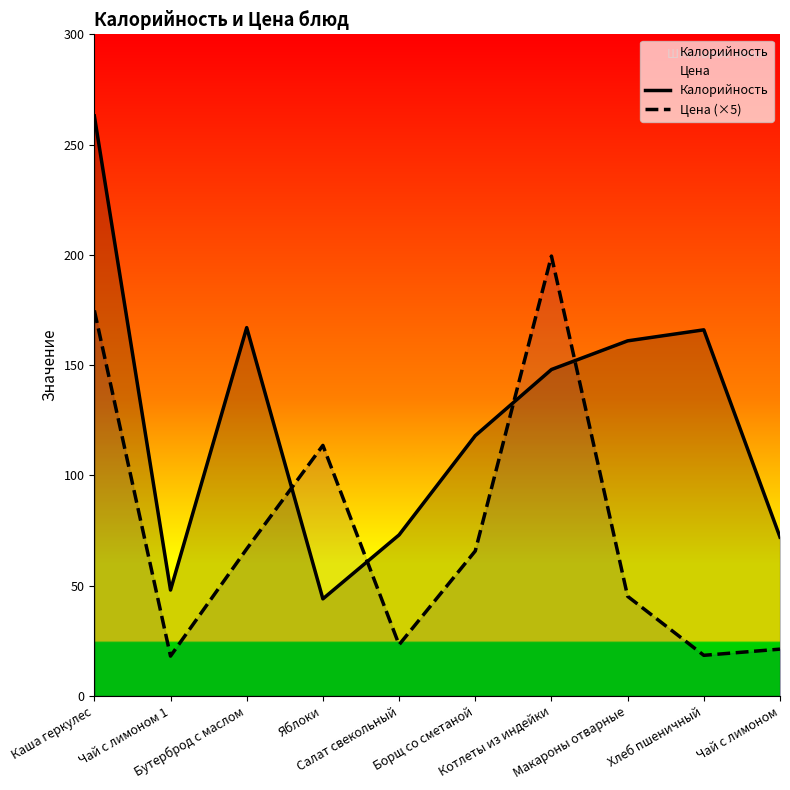

At which category is the sum across all series the highest?

Каша геркулес